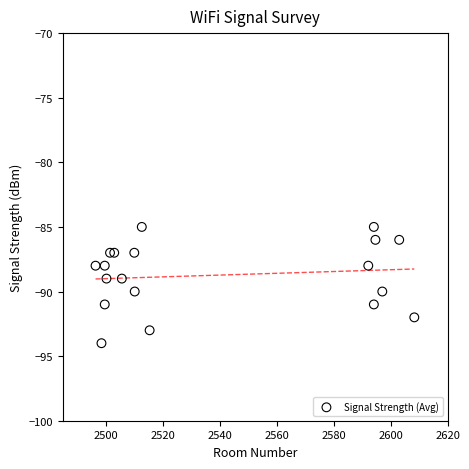

What is the range of Y values (max minus min)?

9